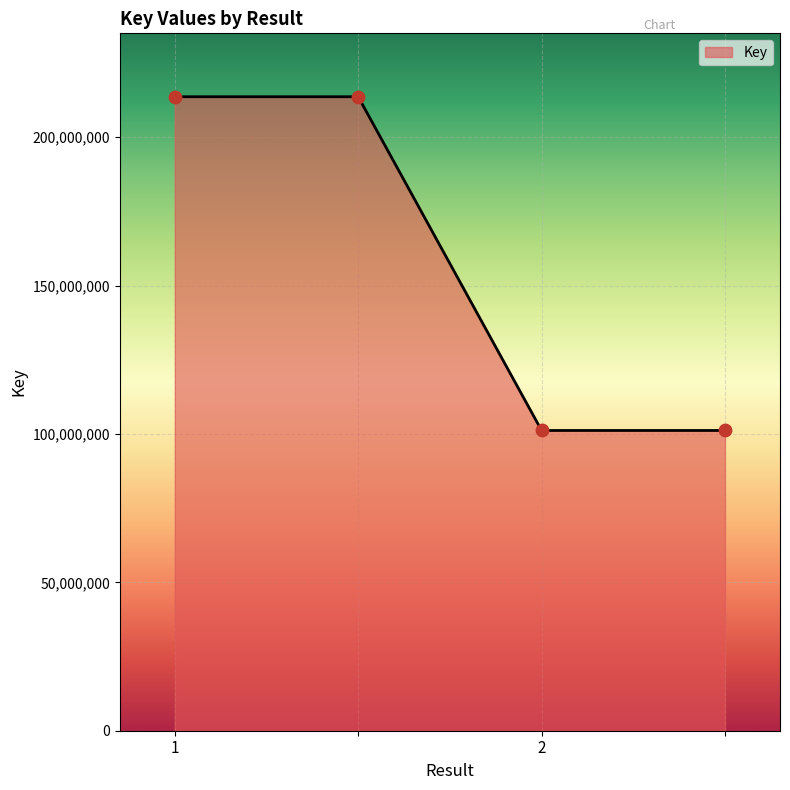

True or false: there are more than 2 points higher than both neighbors.

False